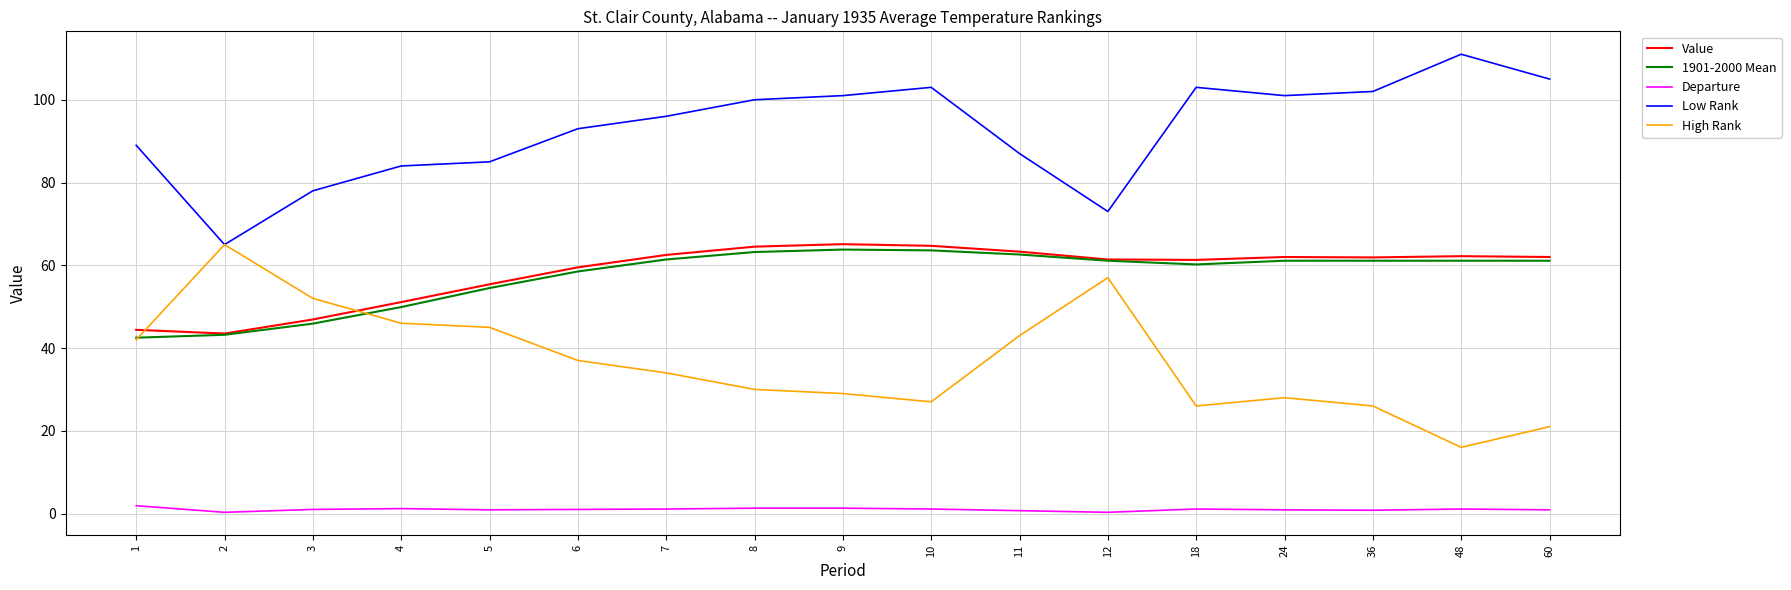

True or false: Value and Low Rank cross at least once.

False